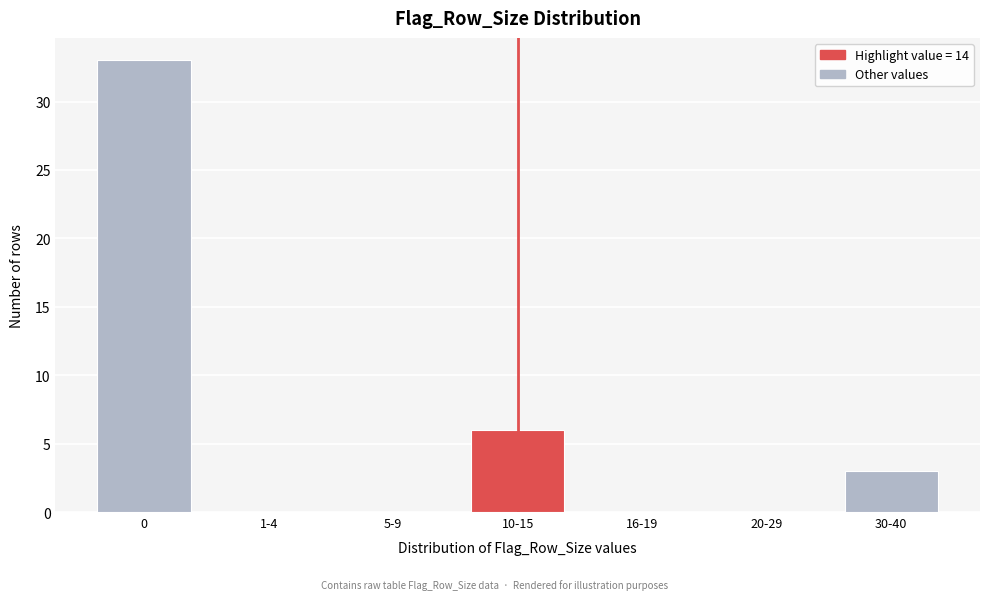

Reading right to left, transcribe all the data shown in this chart.

30-40=3	20-29=0	16-19=0	10-15=6	5-9=0	1-4=0	0=33